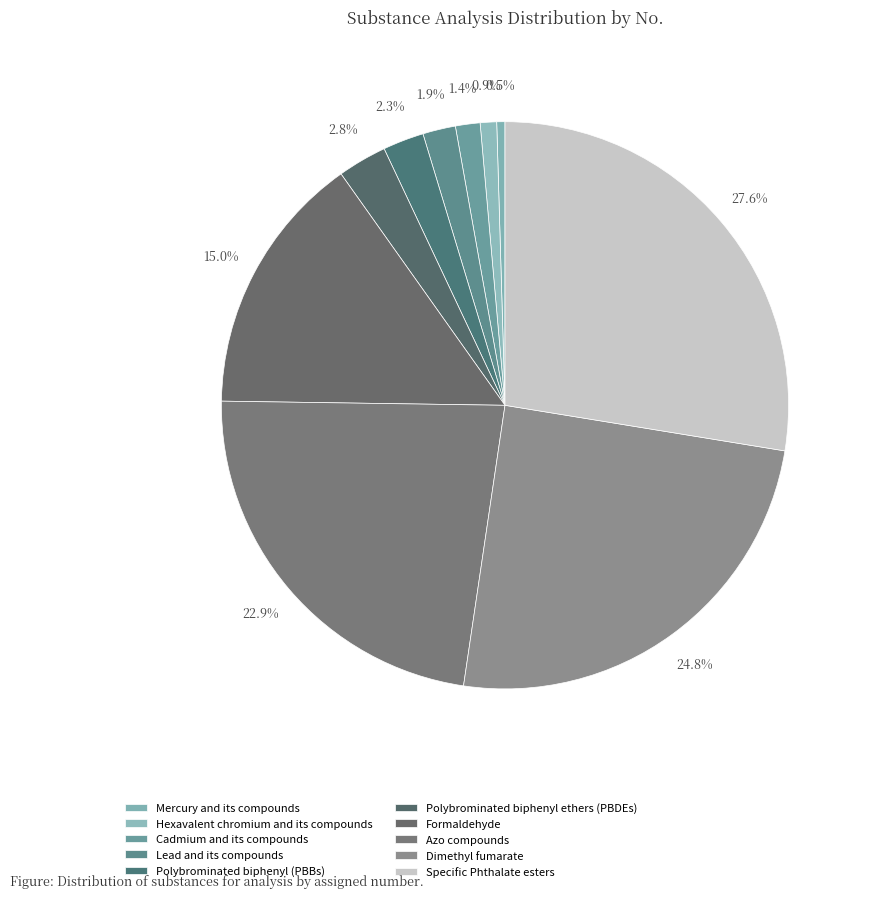

Count the number of slices in the pie.

10